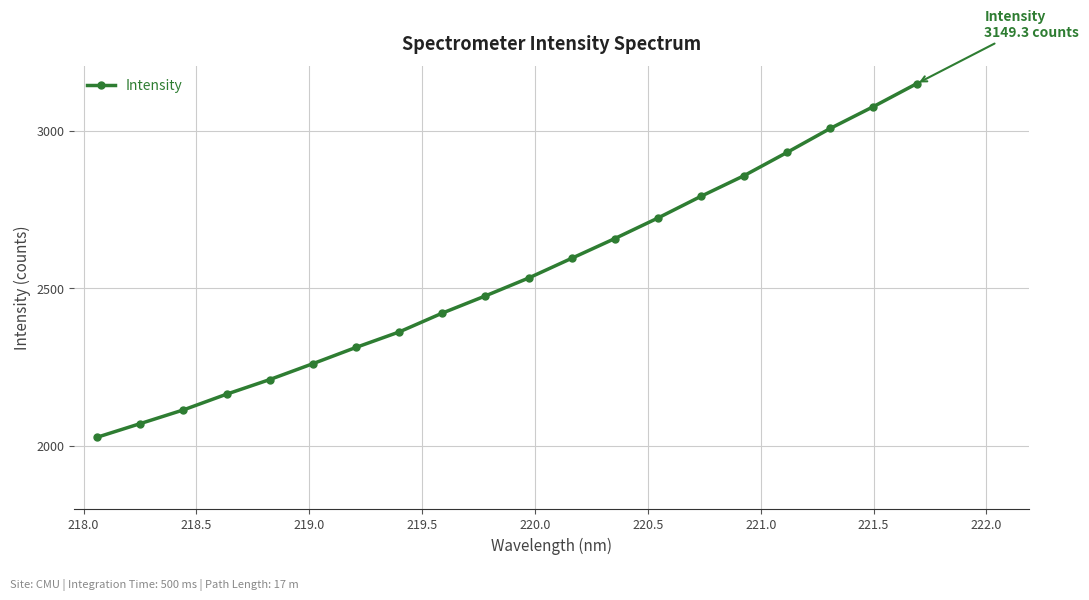

What is the value of the 9th point from the left?

2420.7